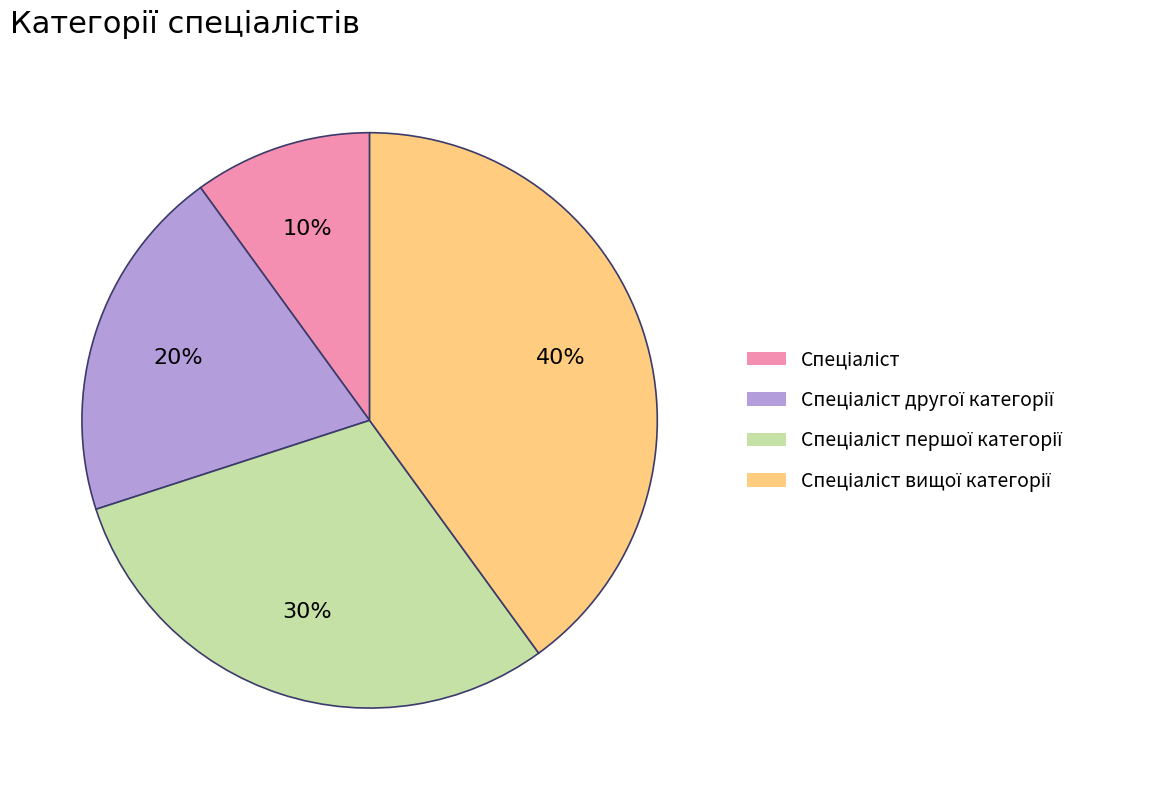

To the nearest percent, what is the difference between the largest and smallest slice percentages?

30%